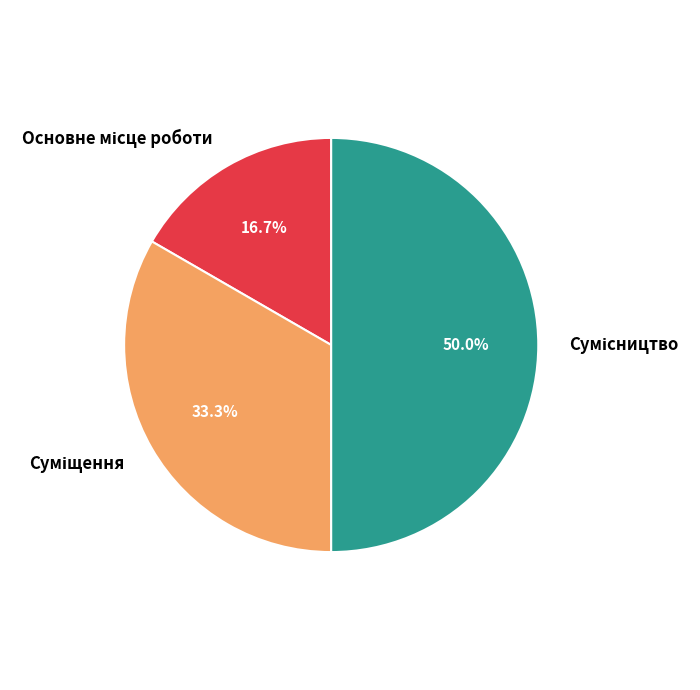

Is there a majority slice in this chart?

No